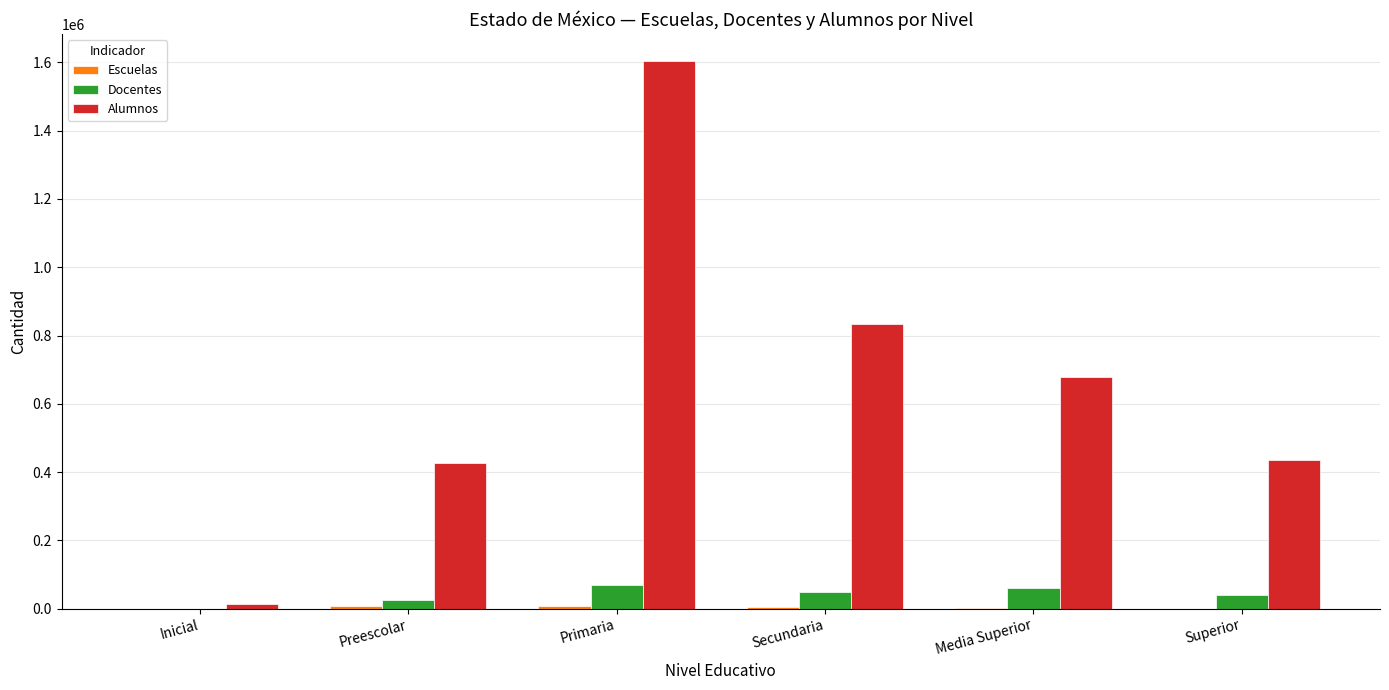

At which label is Docentes closest to 34773?

Superior